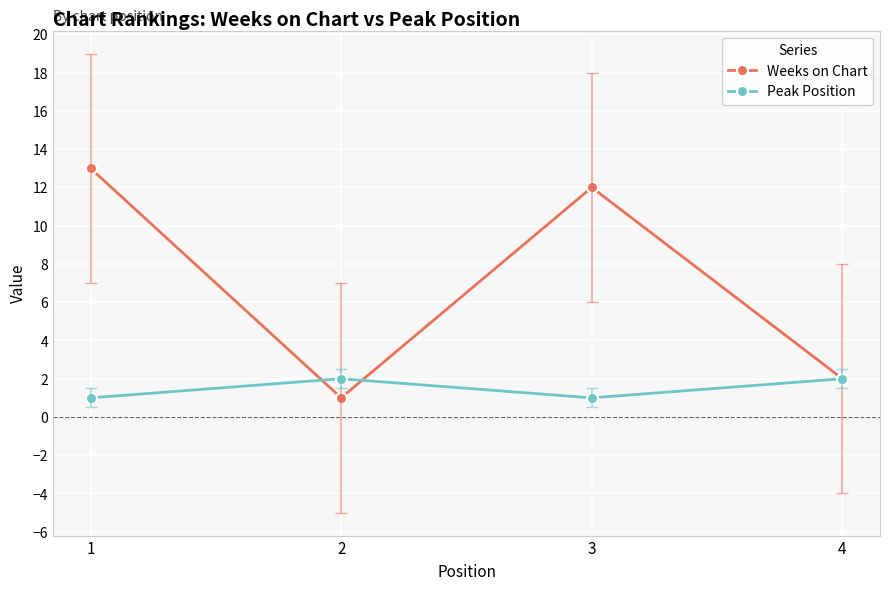

Rank the series at 1 from highest to lowest value.

Weeks on Chart, Peak Position